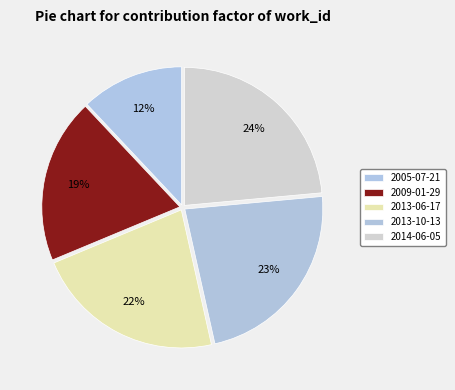

How many slices are in this pie chart?

5